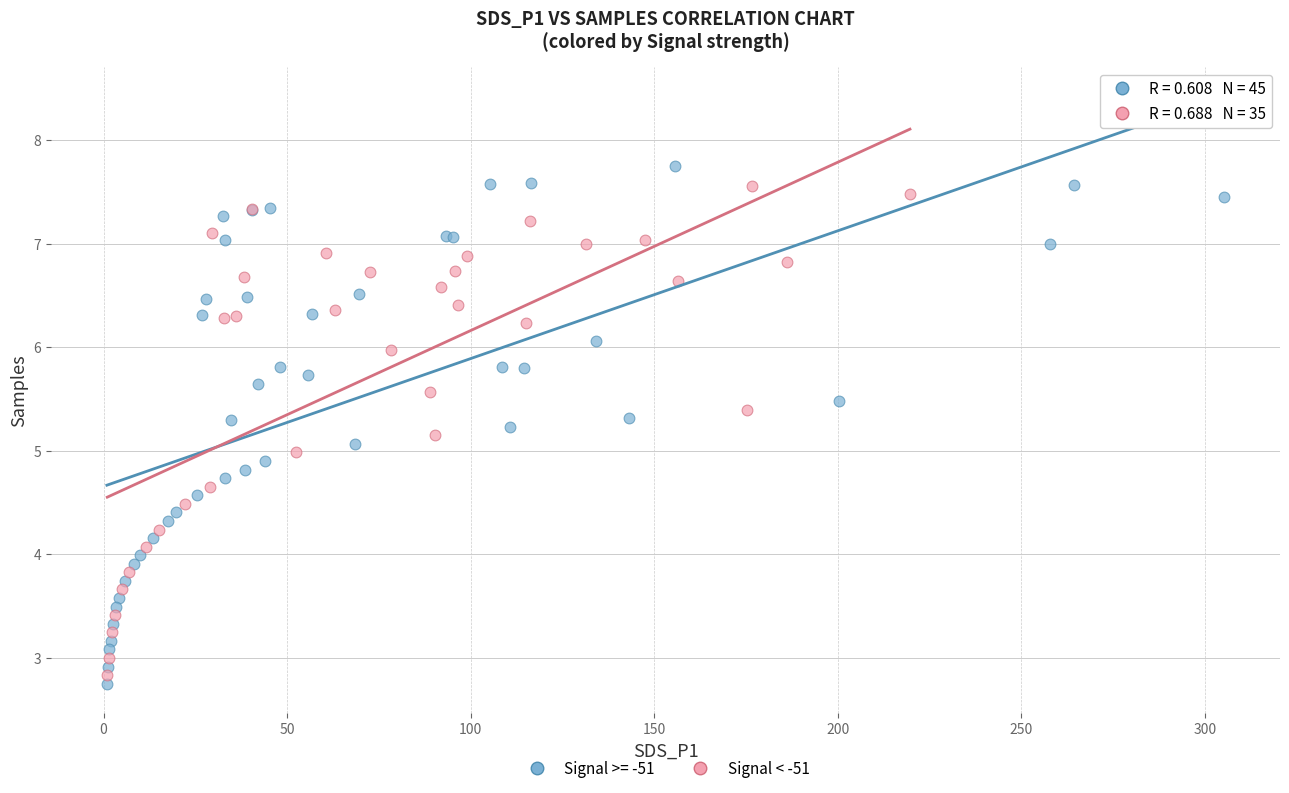

Which series has the widest spread of Y values?

Signal >= -51